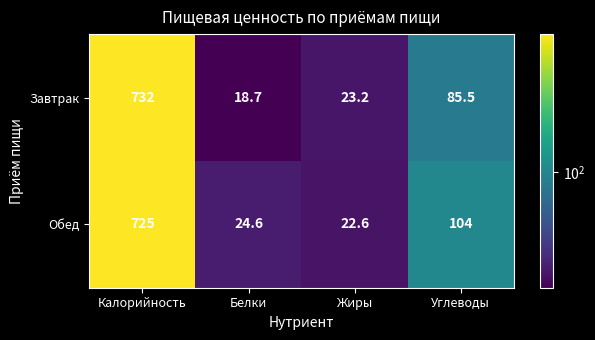

Reading left to right, what are all the values shown in this chart?

Завтрак: Калорийность=732.0	Белки=18.7	Жиры=23.2	Углеводы=85.5
Обед: Калорийность=725.0	Белки=24.6	Жиры=22.6	Углеводы=104.0